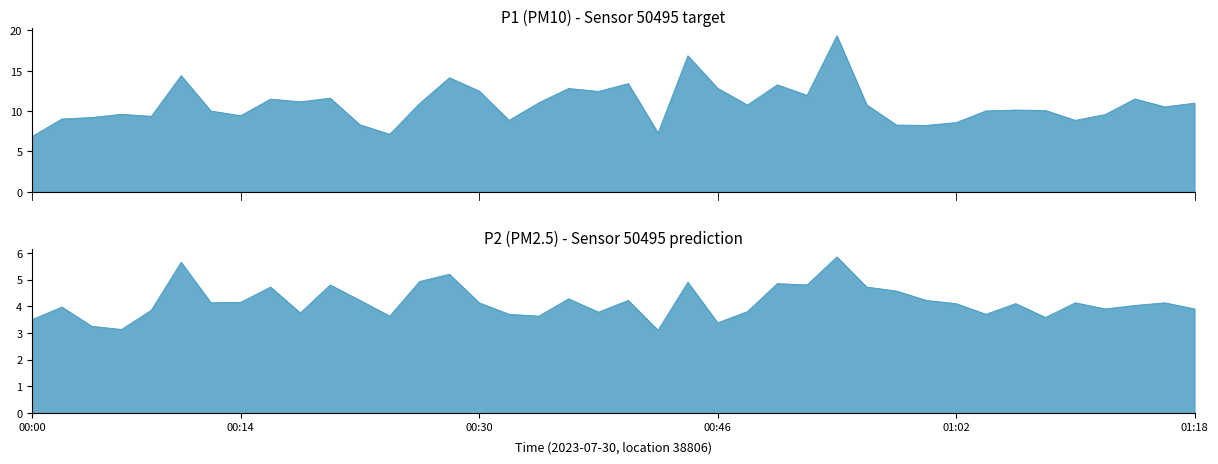

What is the value of the P1 point at the 35th from the left?

10.1